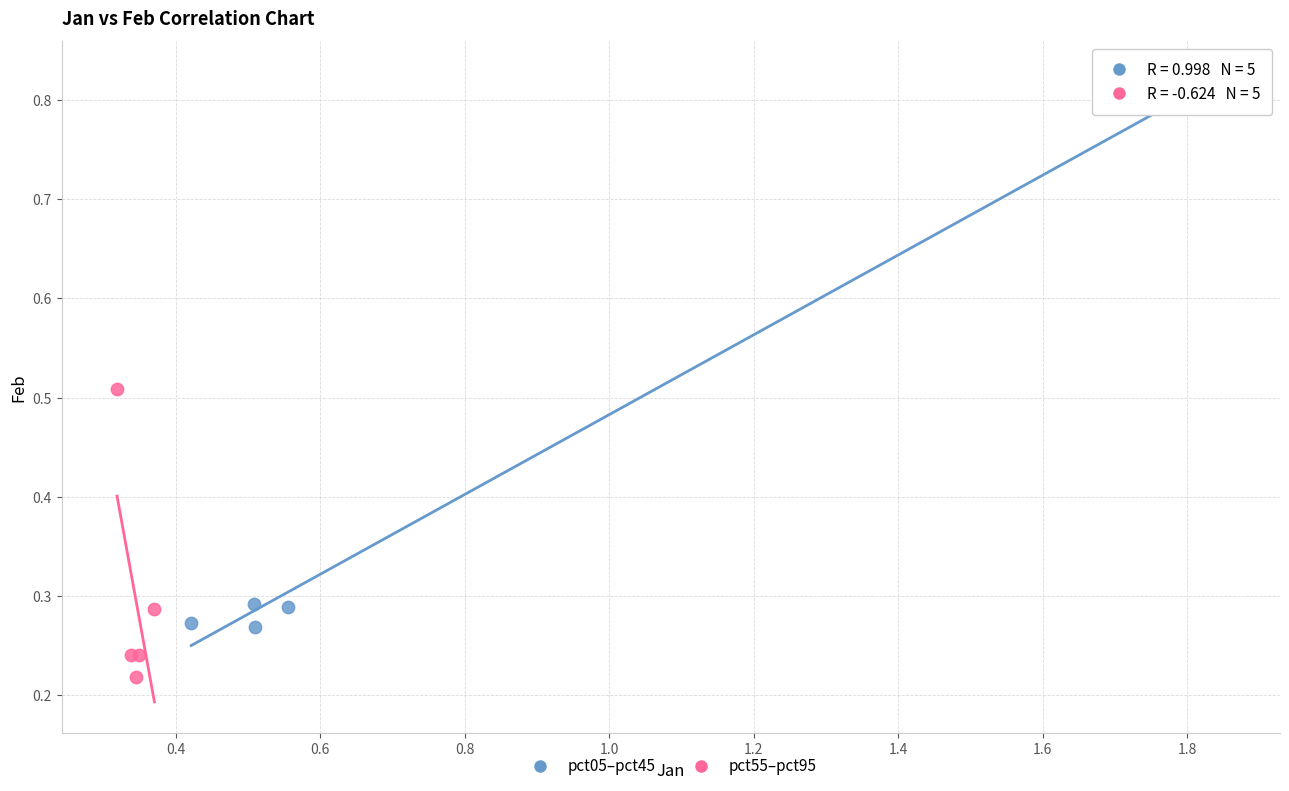

Which series contains the highest Y value?

pct05–pct45